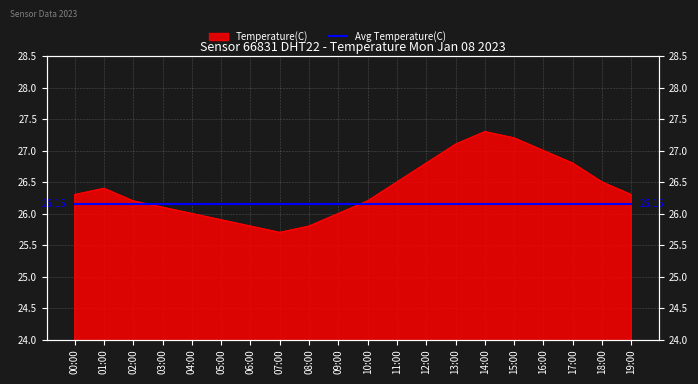

How many lines are shown in the chart?

1